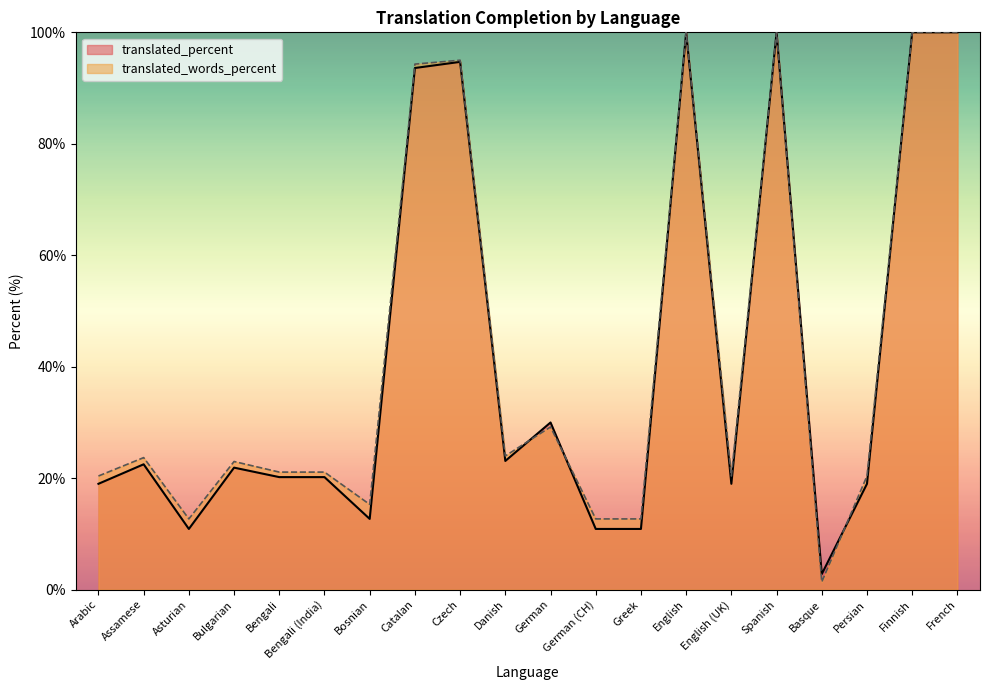

Which series has the widest spread of values?

translated_words_percent